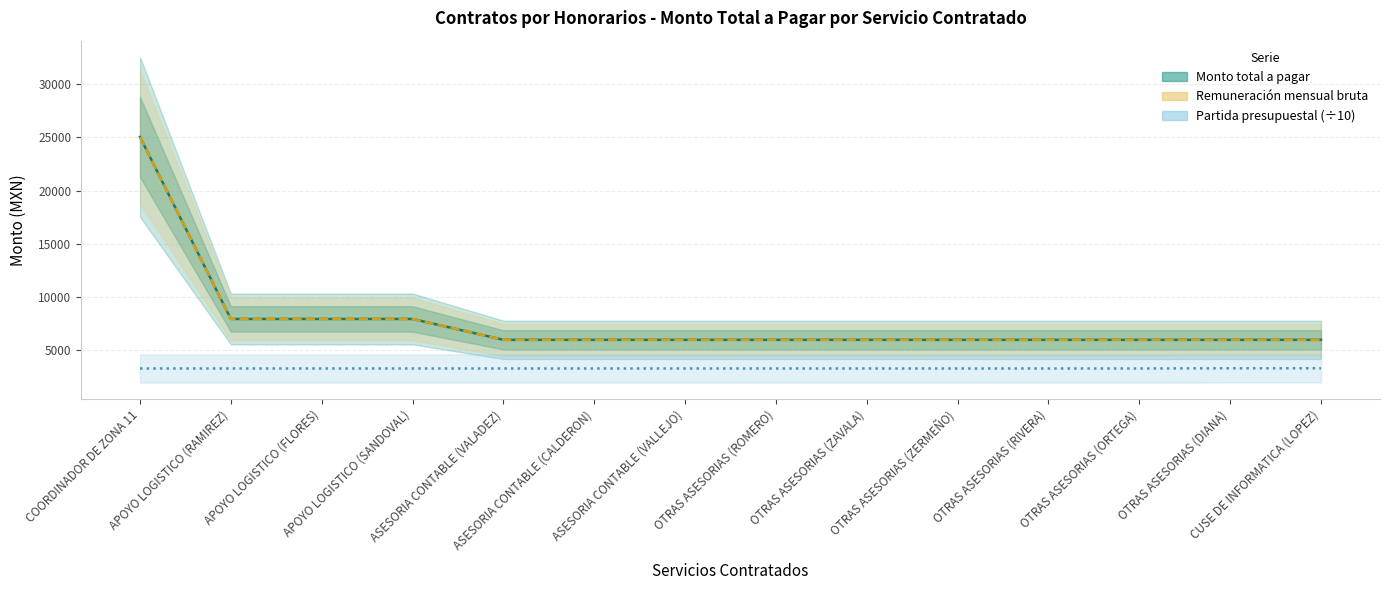

Does the chart have visible grid lines?

Yes